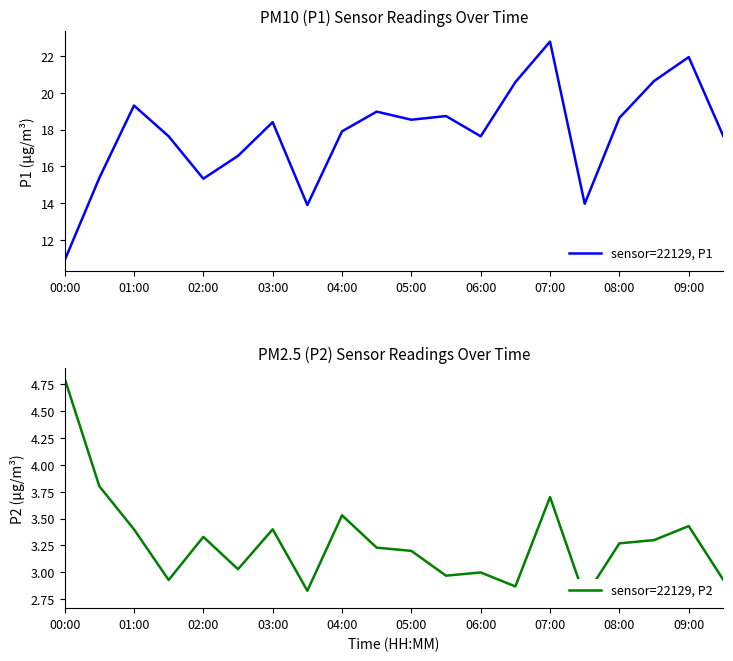

What is the lowest value of the sensor=22129, P1 series?

10.9